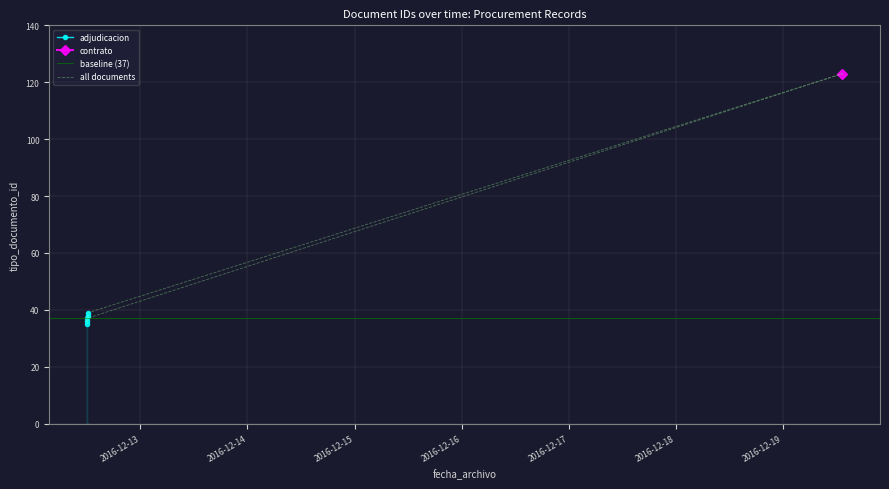

Which has a higher value, 2016-12-12 12:02:54 or 2016-12-12 12:19:40?

2016-12-12 12:19:40